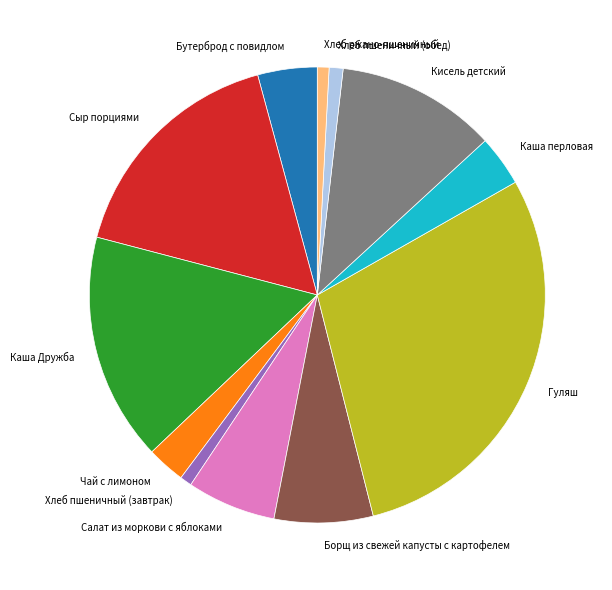

Do Хлеб ржано-пшеничный and Борщ из свежей капусты с картофелем together represent more than half of the pie?

No